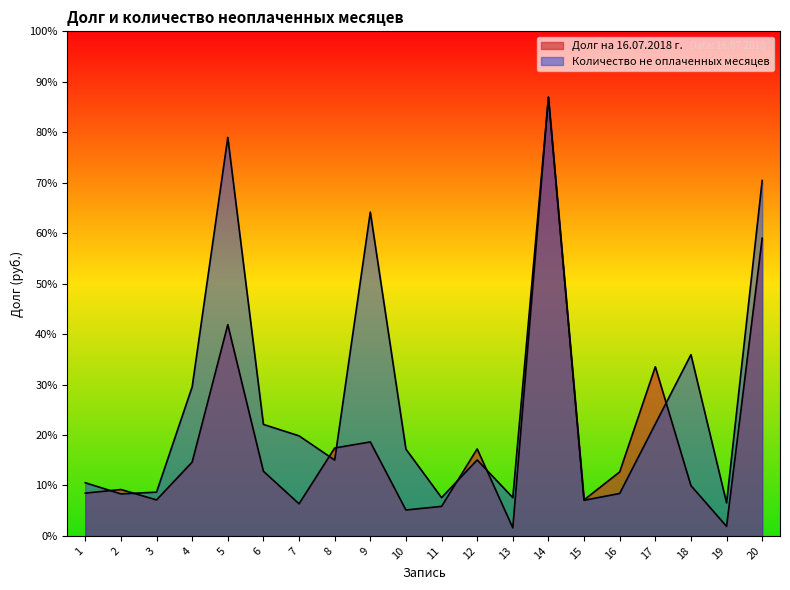

What is the difference between the highest and lowest values at 20?

81188.1